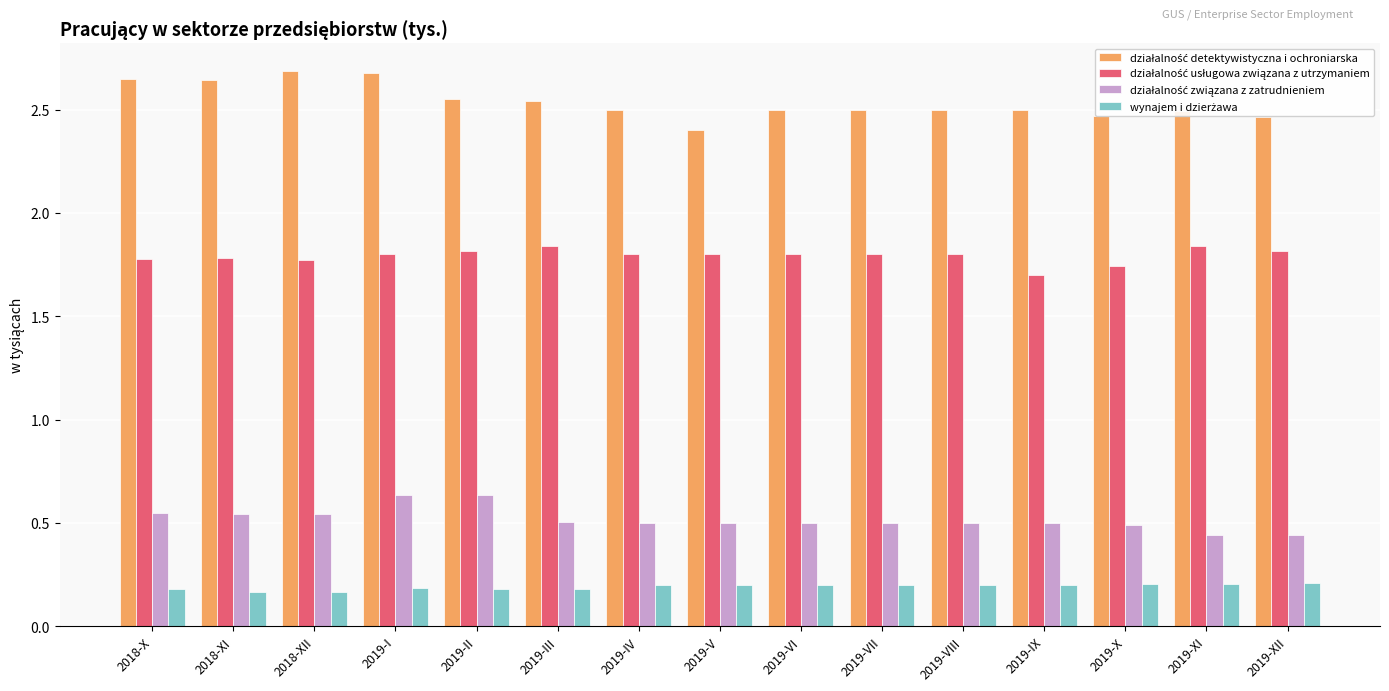

What is the maximum value shown in the chart?

2.7